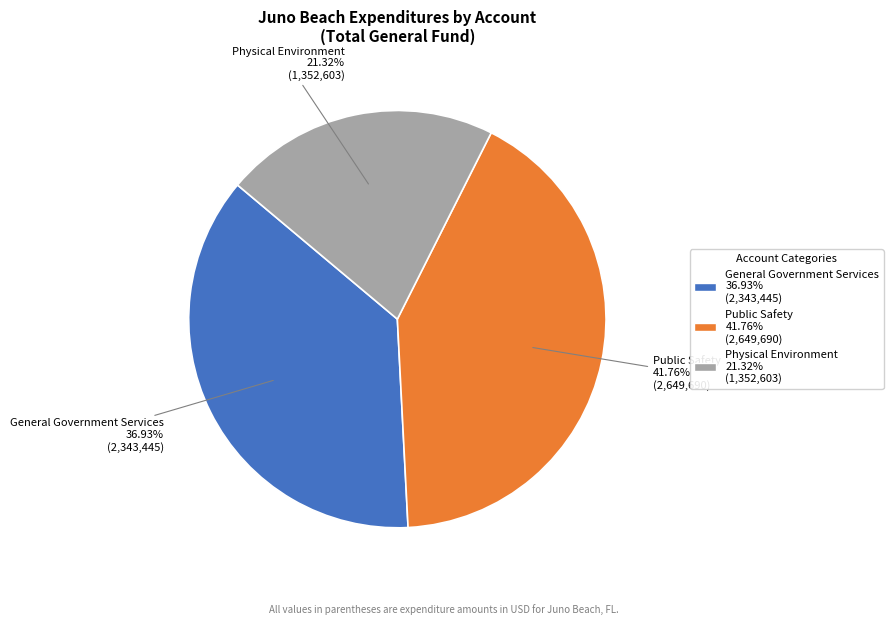

The General Government Services slice represents 37% of the pie. True or false?

True